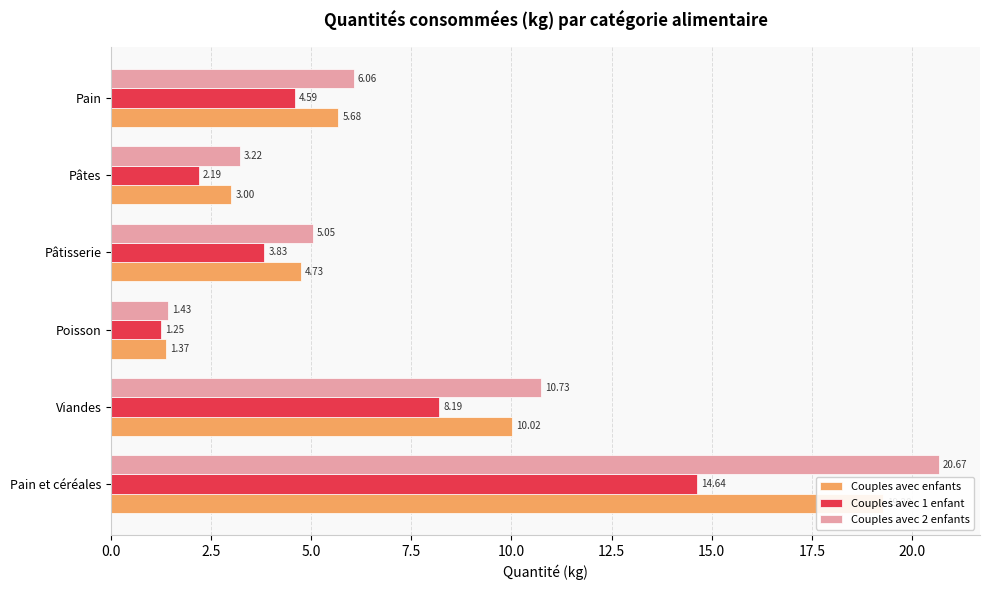

What is the sum of all Couples avec 1 enfant values?

34.7